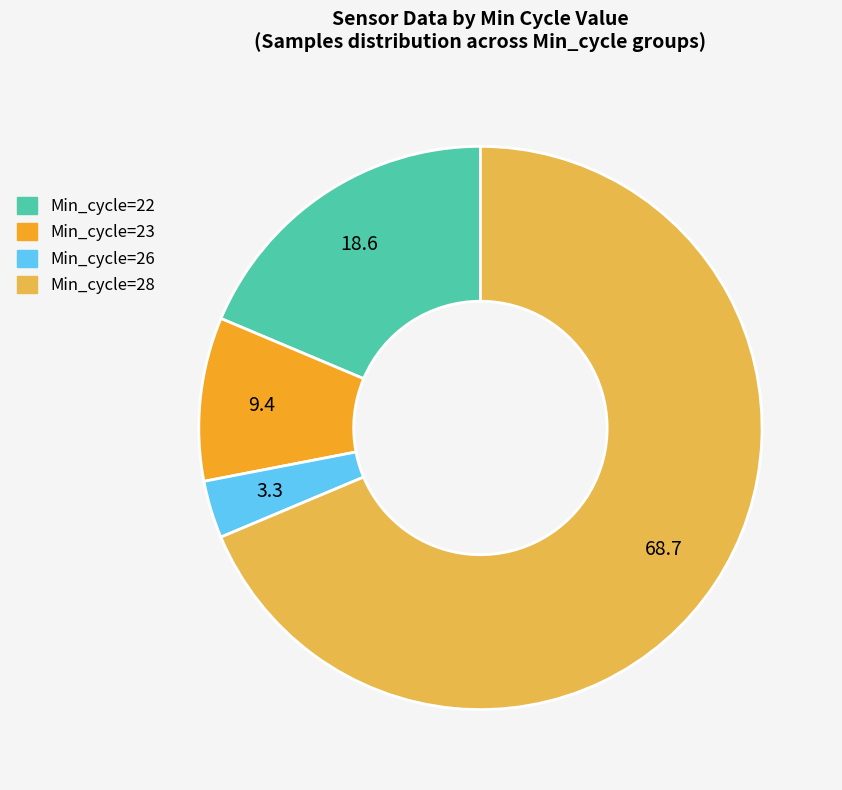

Is the sum of Min_cycle=23 and Min_cycle=22 greater than half?

No